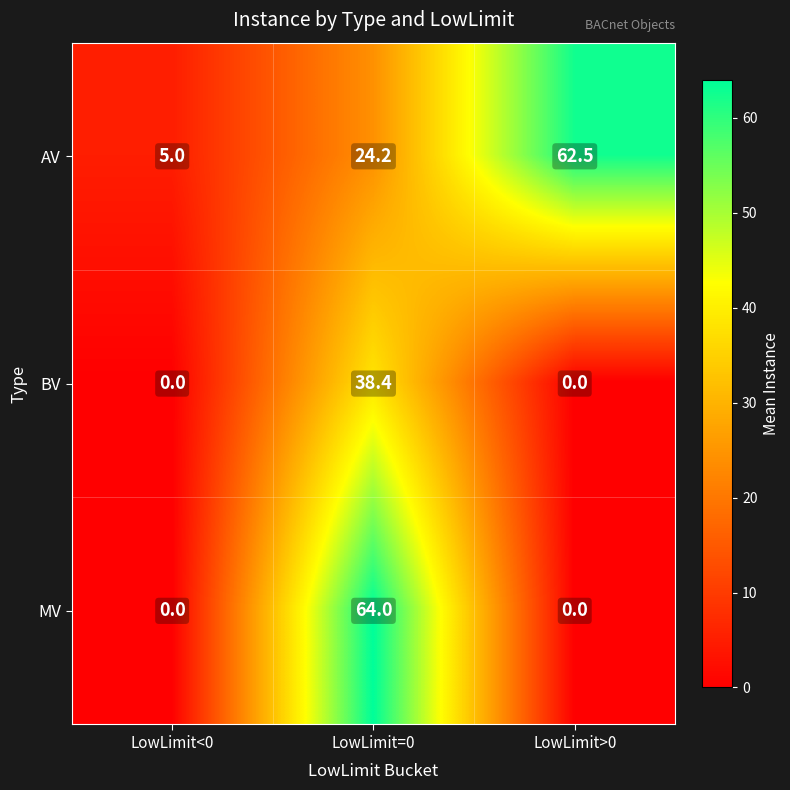

Reading left to right, list all the values displayed in this chart.

AV: LowLimit<0=5.0	LowLimit=0=24.2	LowLimit>0=62.5
BV: LowLimit<0=0.0	LowLimit=0=38.4	LowLimit>0=0.0
MV: LowLimit<0=0.0	LowLimit=0=64.0	LowLimit>0=0.0